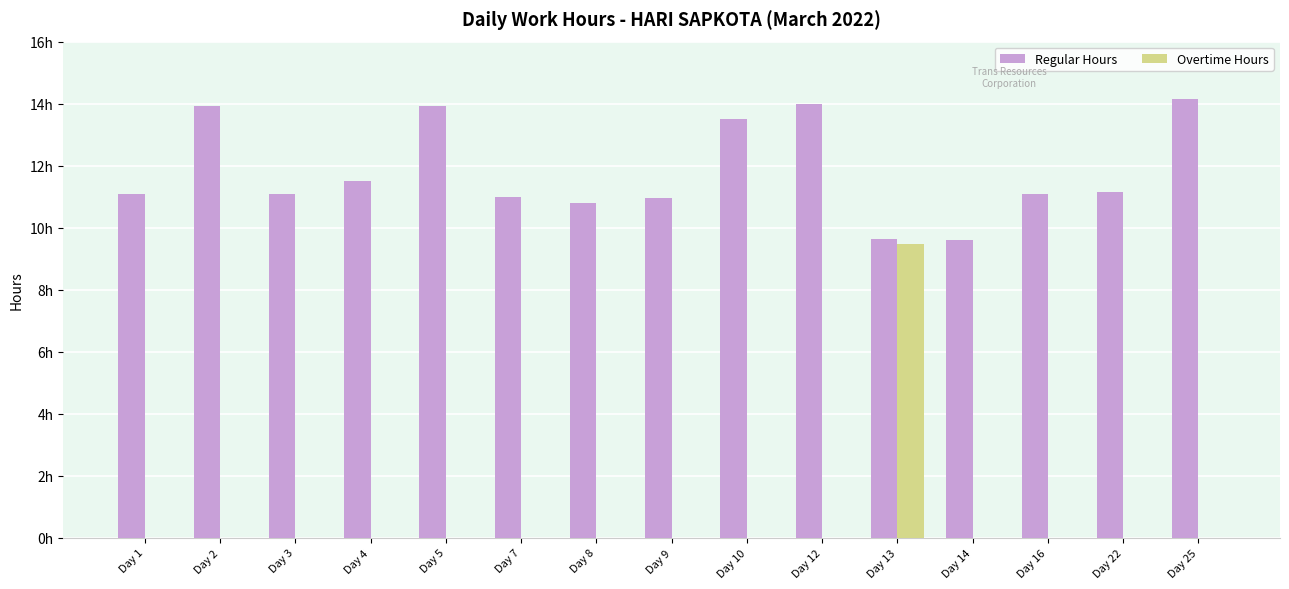

Which series has the widest spread of values?

Overtime Hours